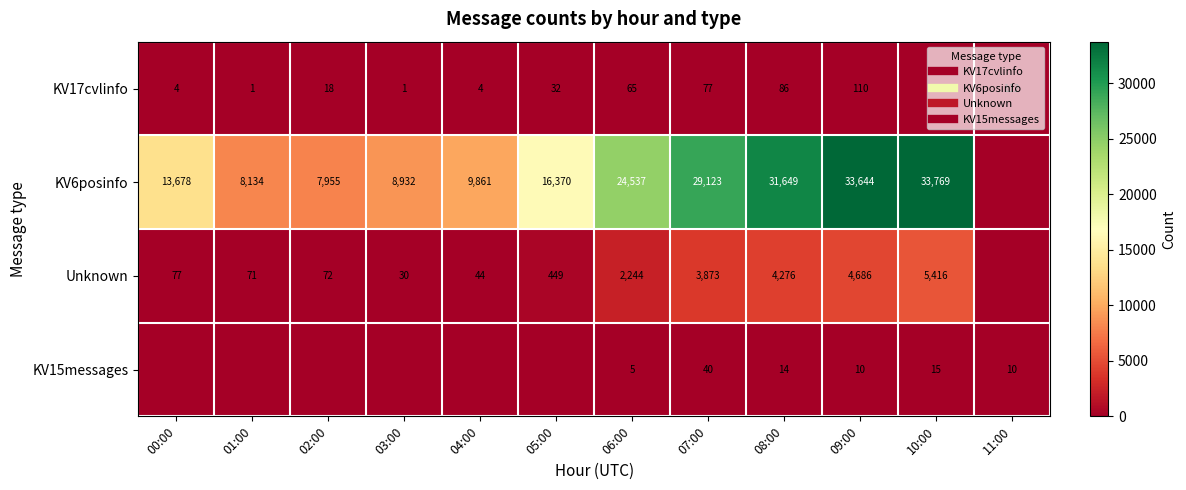

What is the approximate value of Unknown at 03:00, to the nearest 50?

50